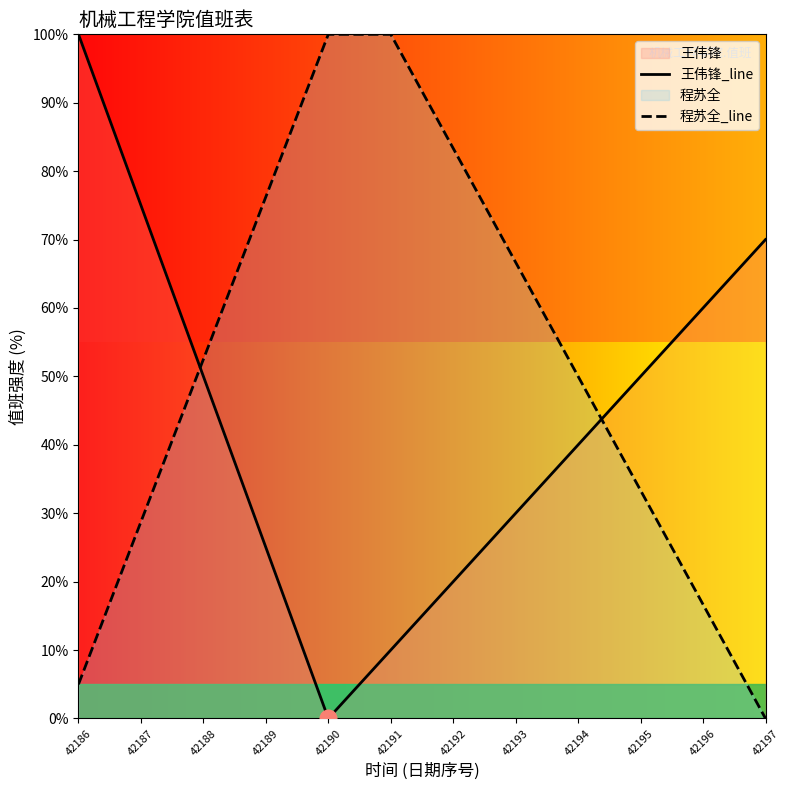

True or false: 王伟锋_line and 程苏全_line cross at least once.

True